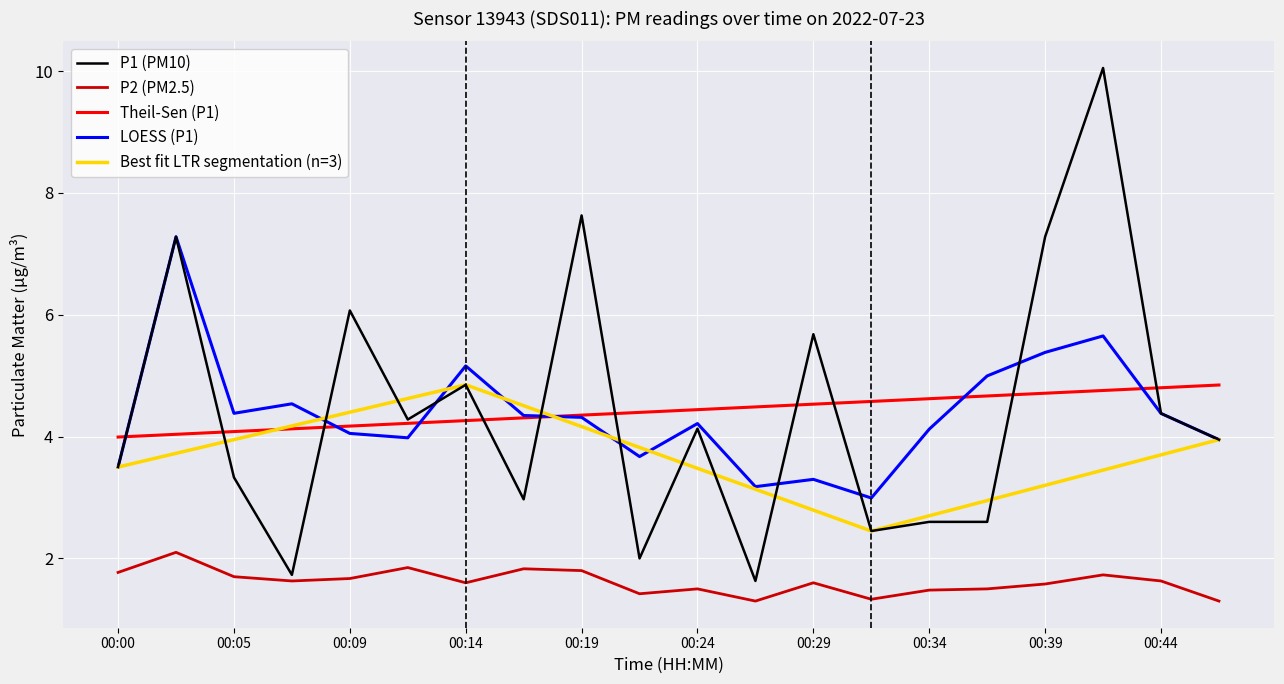

How many data points in P1 are above 4?

10